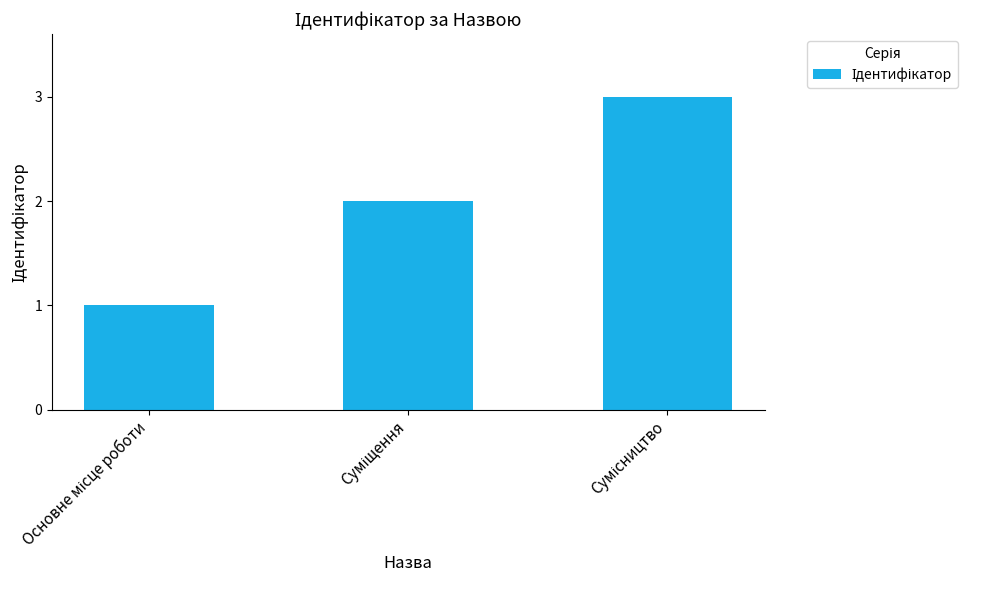

What is the maximum value shown in the chart?

3